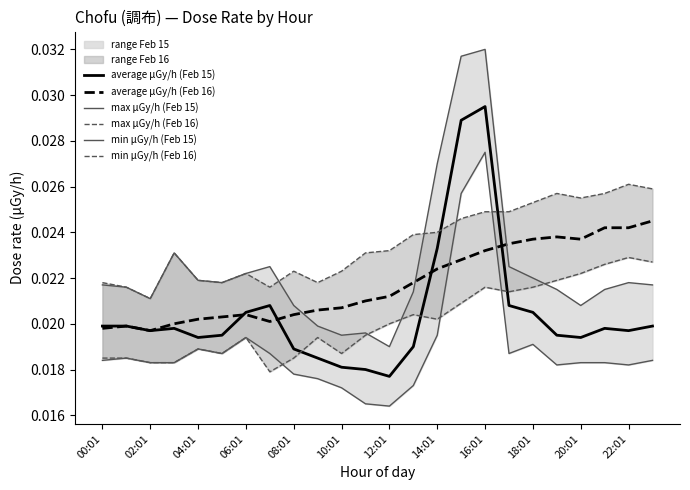

Which series has the largest range (max minus min)?

max μGy/h (Feb 15)